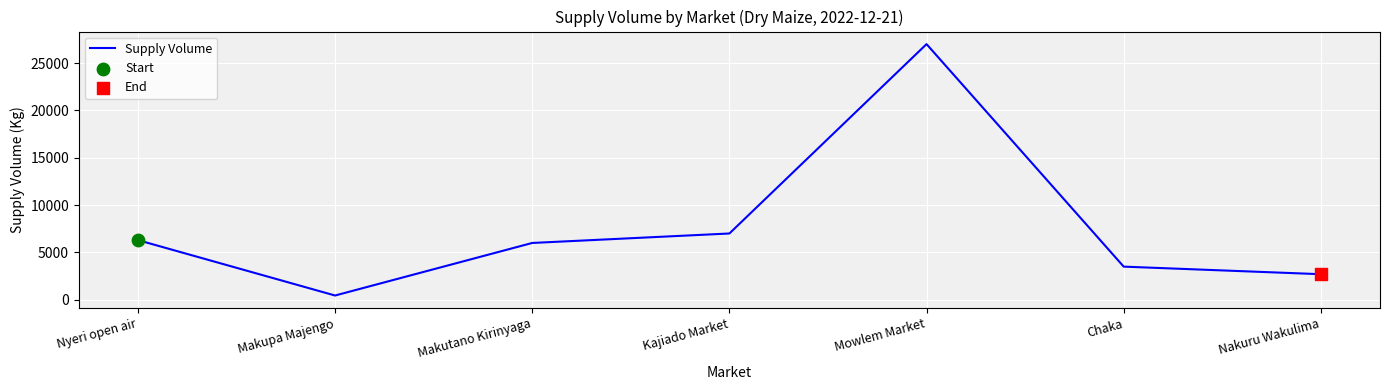

Between Kajiado Market and Nakuru Wakulima, which is larger?

Kajiado Market